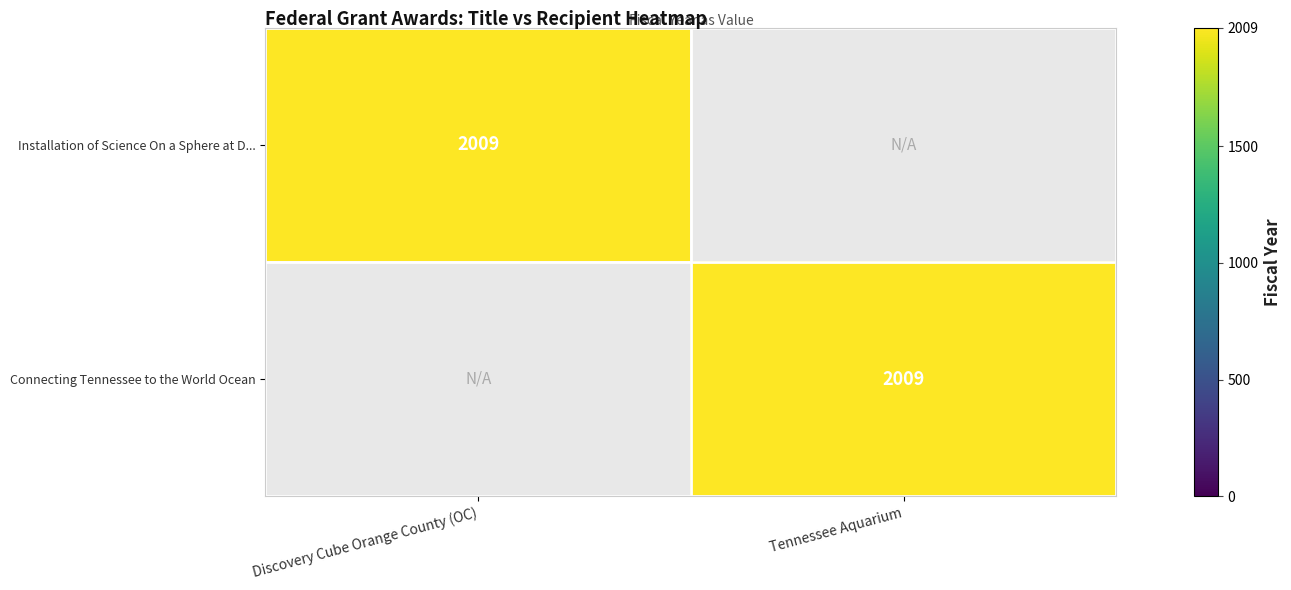

The Connecting Tennessee to the World Ocean series shows 2009 at Tennessee Aquarium. True or false?

True